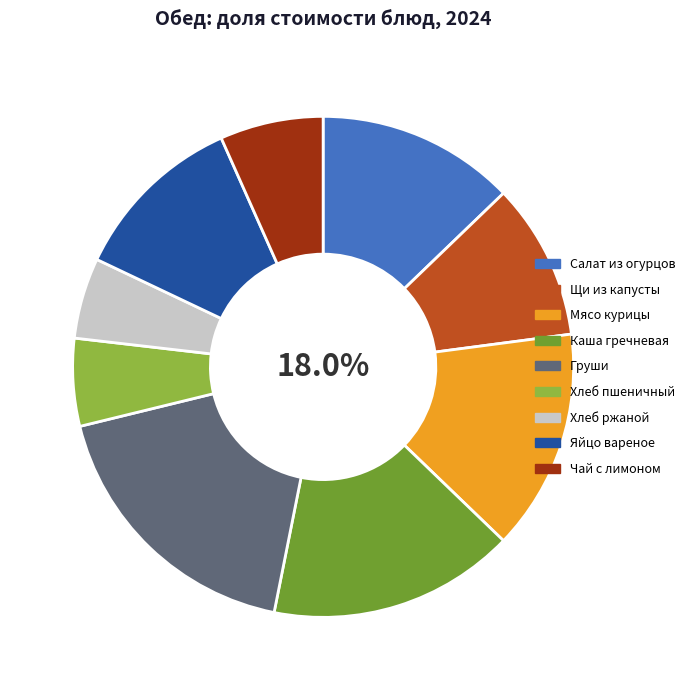

True or false: Хлеб ржаной accounts for 12% of the total.

False